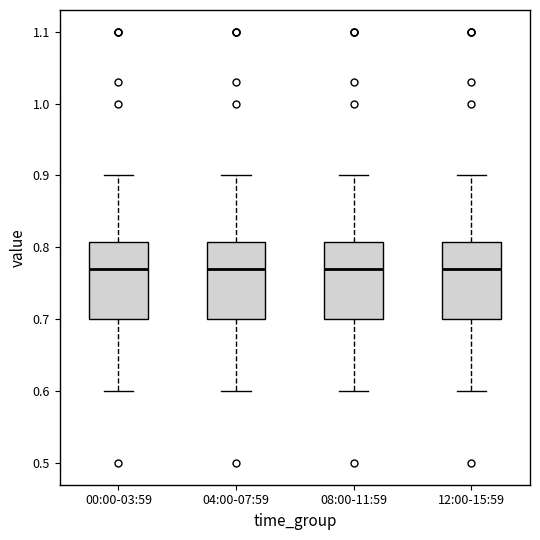

Reading left to right, read every box against the y-axis: the position of its median line, the range the box covers, and the ends of its whiskers. The values are not printed on the chart, so give them approximately, as read against the axis.

00:00-03:59: median 0.77, box 0.70 to 0.81, whiskers 0.60 to 0.90
04:00-07:59: median 0.77, box 0.70 to 0.81, whiskers 0.60 to 0.90
08:00-11:59: median 0.77, box 0.70 to 0.81, whiskers 0.60 to 0.90
12:00-15:59: median 0.77, box 0.70 to 0.81, whiskers 0.60 to 0.90